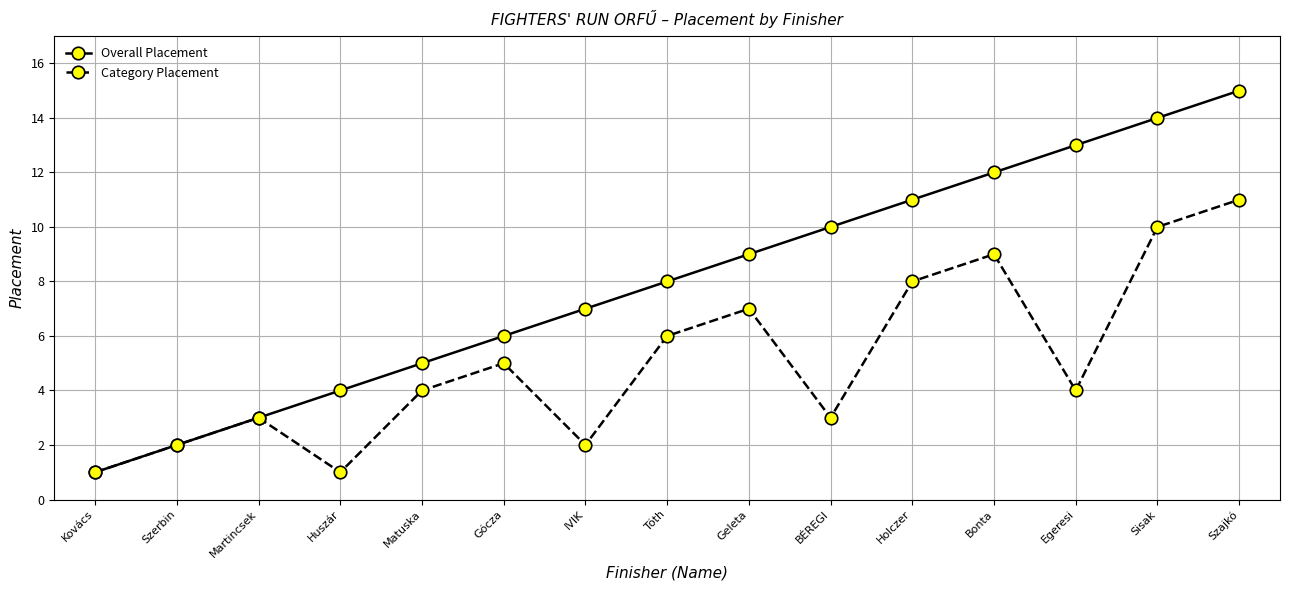

Rank the series by their average value, from lowest to highest.

Category Placement, Overall Placement